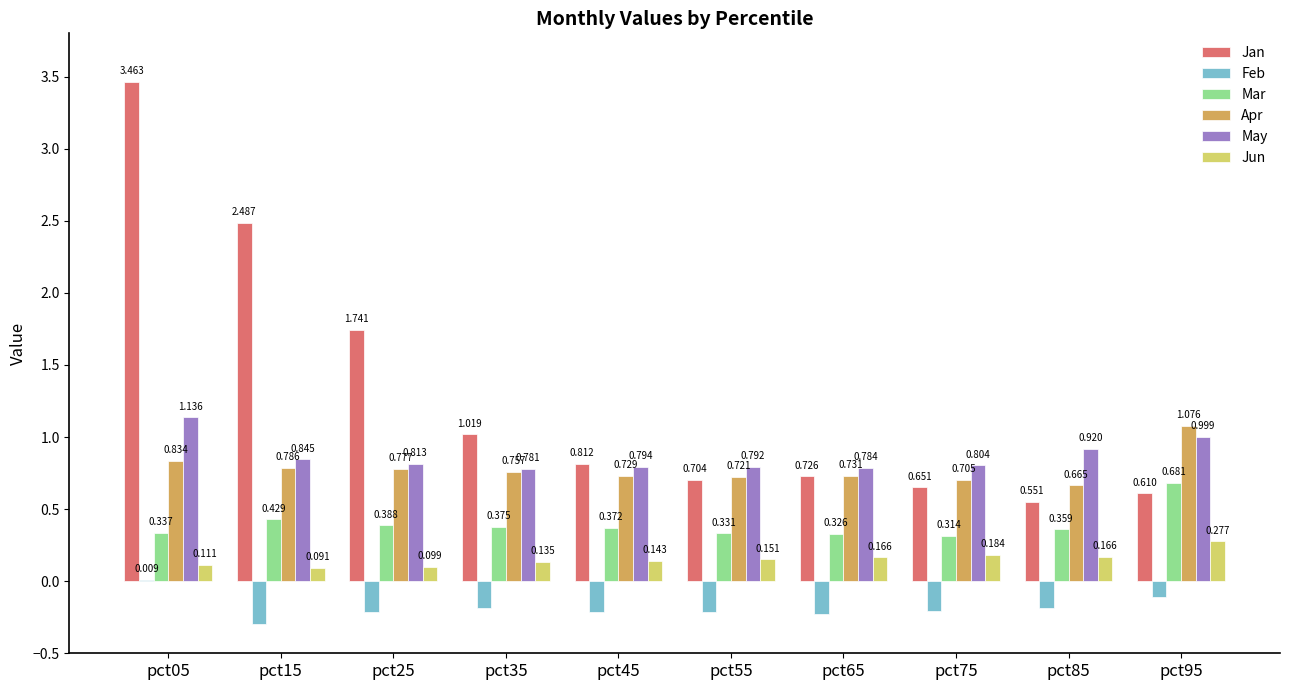

Reading left to right, what are all the values shown in this chart?

Jan: 3.5	2.5	1.7	1.0	0.8	0.7	0.7	0.7	0.6	0.6
Feb: 0.0	-0.3	-0.2	-0.2	-0.2	-0.2	-0.2	-0.2	-0.2	-0.1
Mar: 0.3	0.4	0.4	0.4	0.4	0.3	0.3	0.3	0.4	0.7
Apr: 0.8	0.8	0.8	0.8	0.7	0.7	0.7	0.7	0.7	1.1
May: 1.1	0.8	0.8	0.8	0.8	0.8	0.8	0.8	0.9	1.0
Jun: 0.1	0.1	0.1	0.1	0.1	0.2	0.2	0.2	0.2	0.3